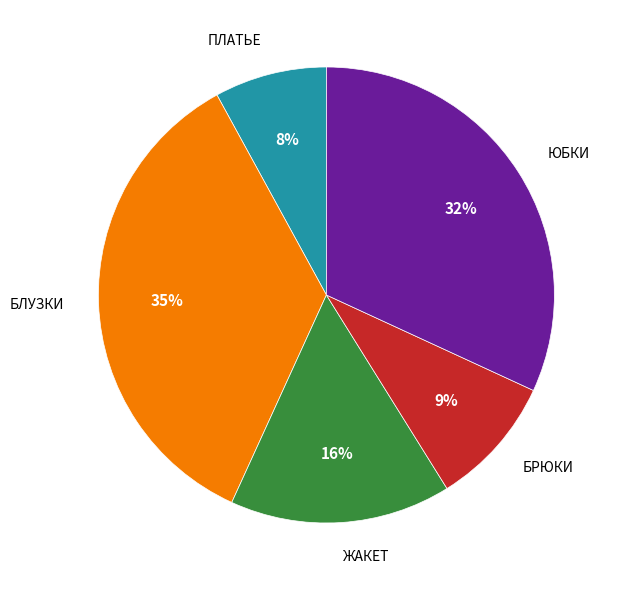

Does any single category account for the majority?

No